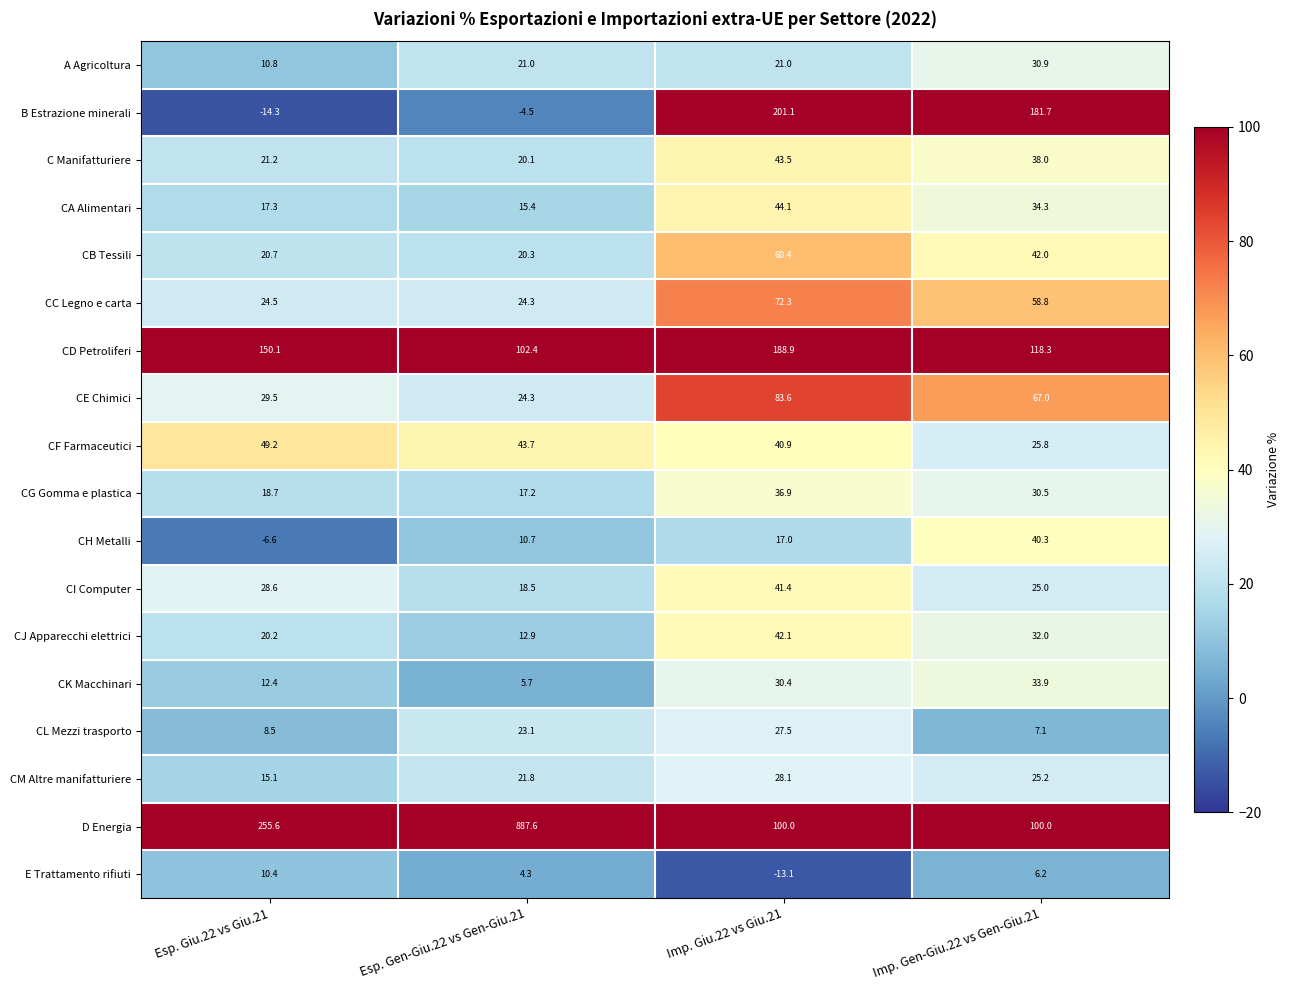

The A Agricoltura series shows 21.0 at Imp. Giu.22 vs Giu.21. True or false?

True